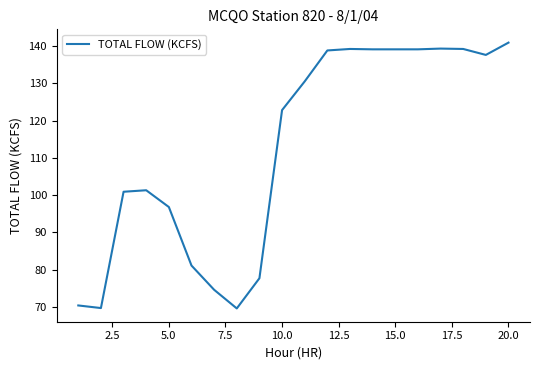

What is the average value?

112.4